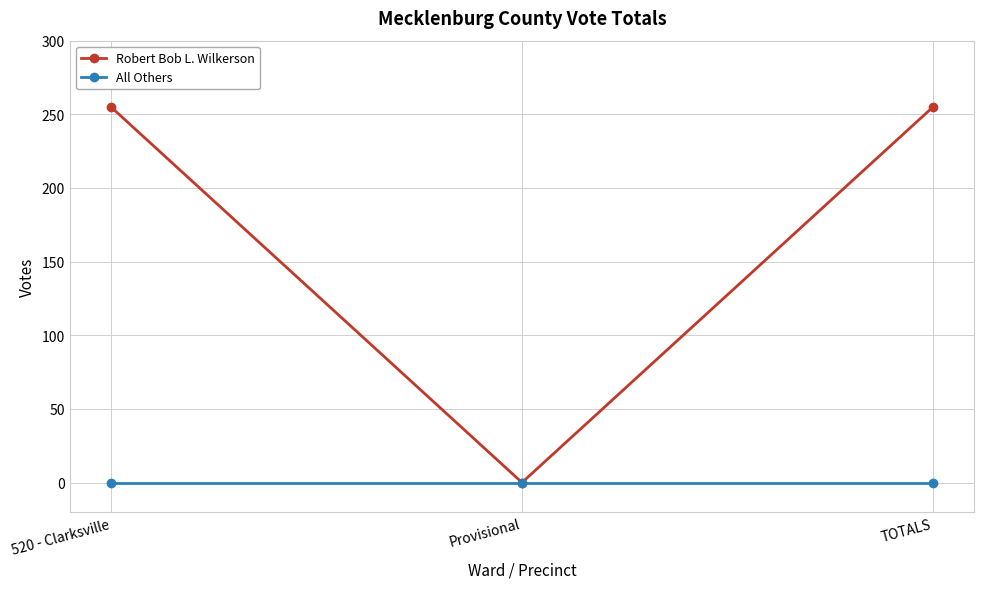

Reading right to left, transcribe all the data shown in this chart.

Robert Bob L. Wilkerson: 255	0	255
All Others: 0	0	0